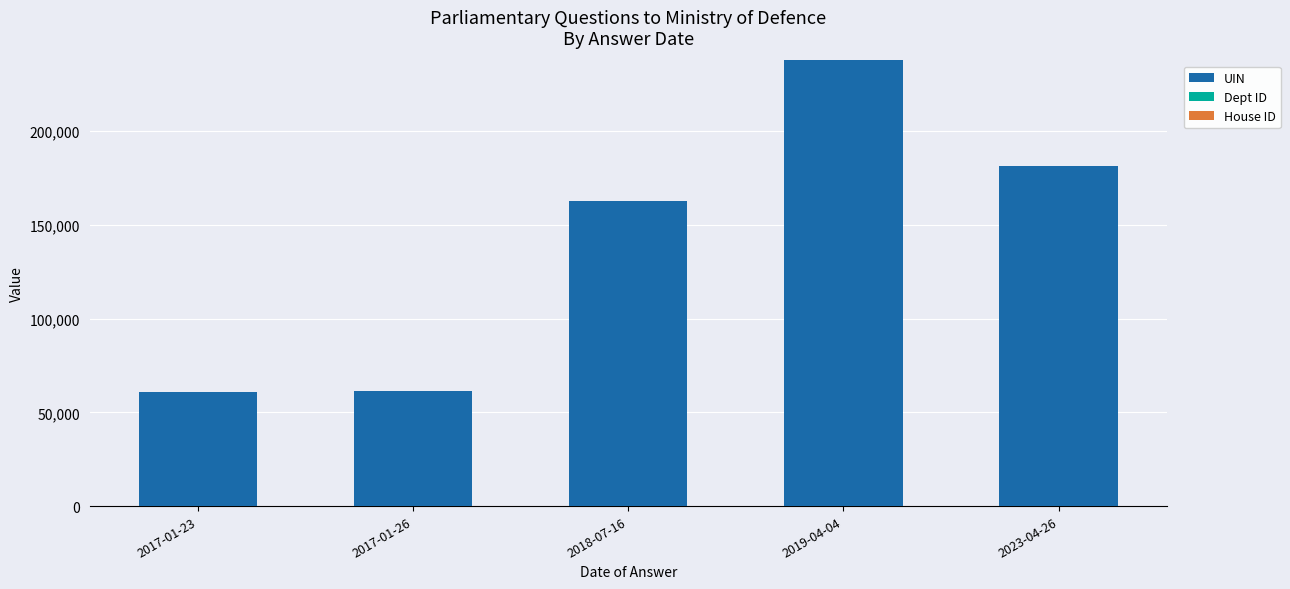

Which category has the highest value in the UIN series?

2019-04-04